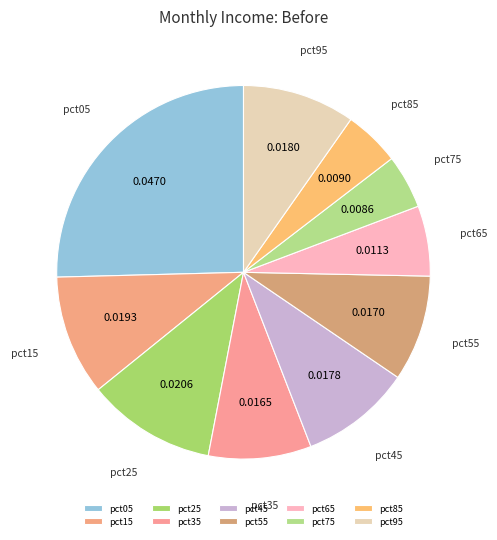

Which has a higher value, pct25 or pct95?

pct25